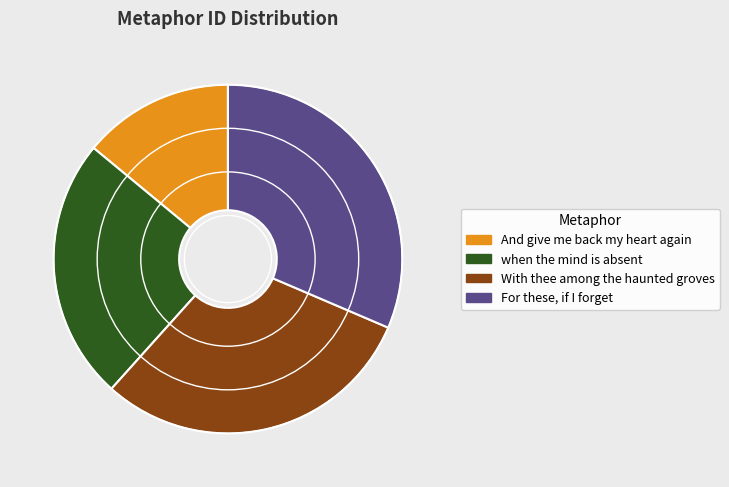

How many slices are in this pie chart?

4